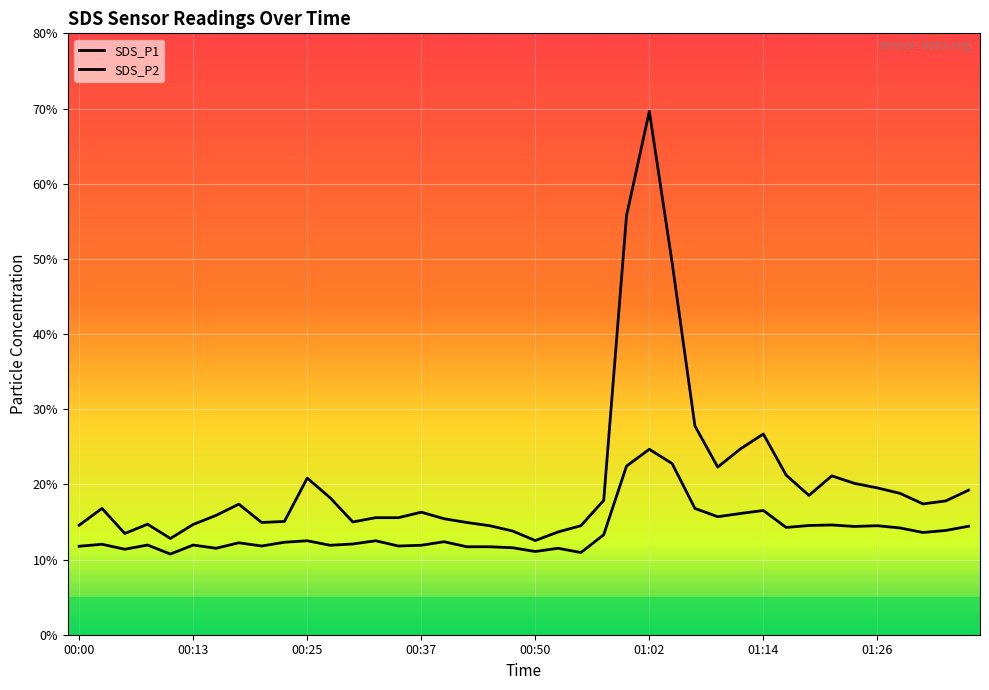

What is the greatest value displayed?

69.6